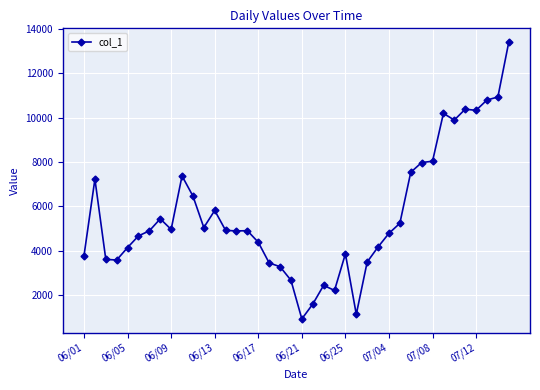

What is the value of the 1st point from the left?

3793